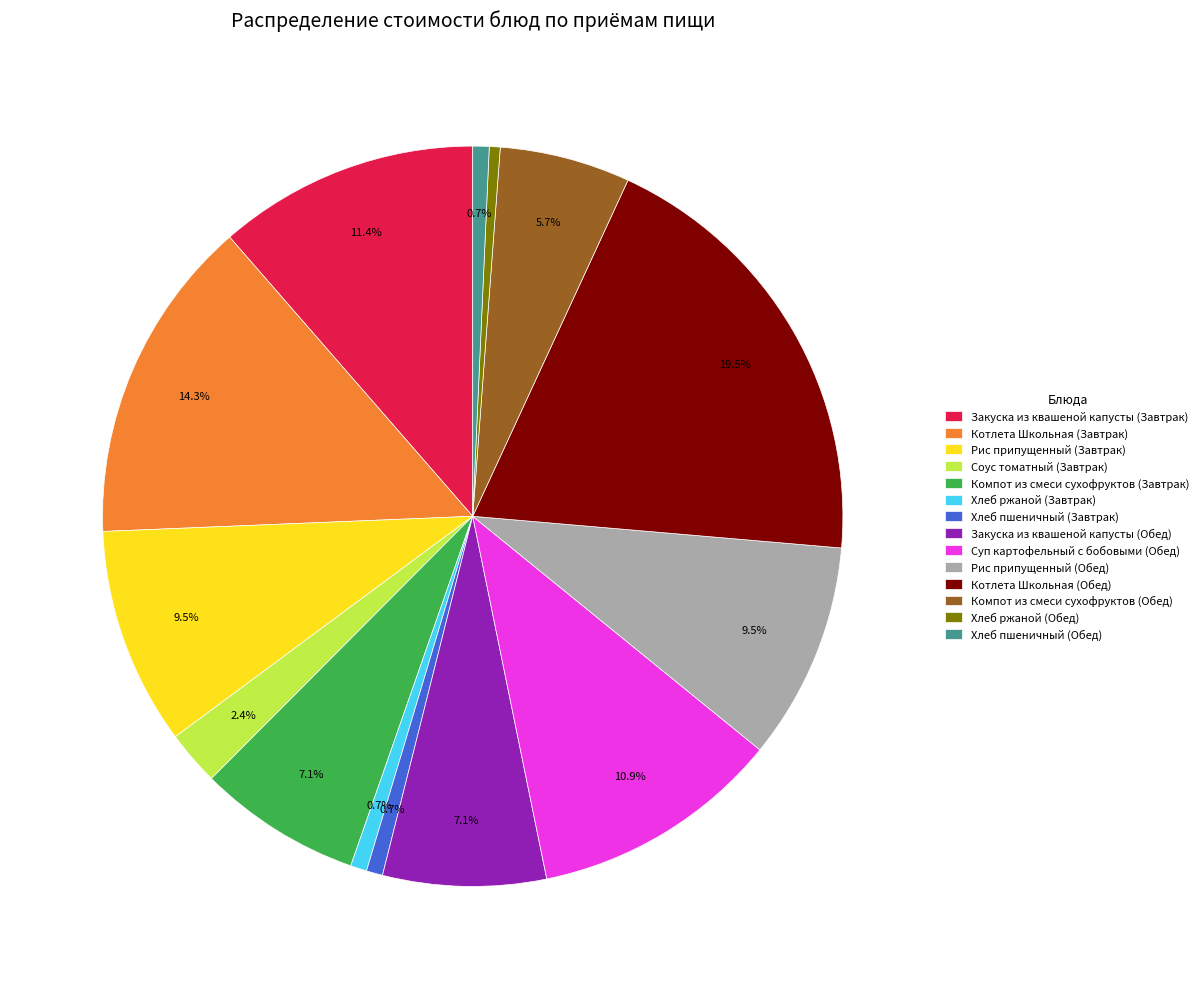

What is the largest slice in the pie chart?

Котлета Школьная (Обед)